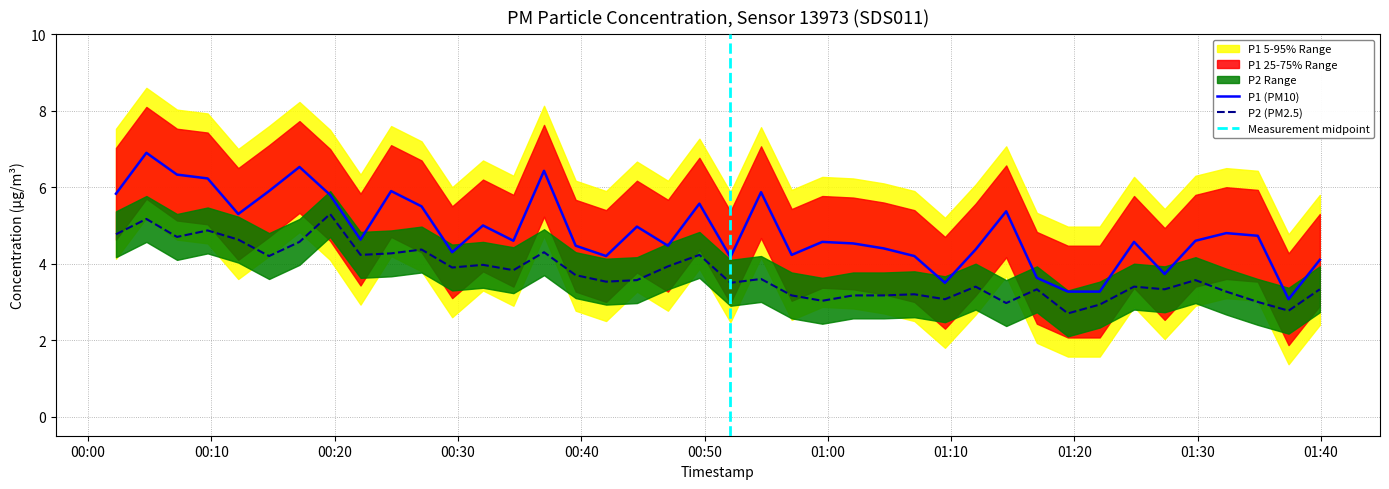

True or false: P1 (PM10) and P2 (PM2.5) cross at least once.

False